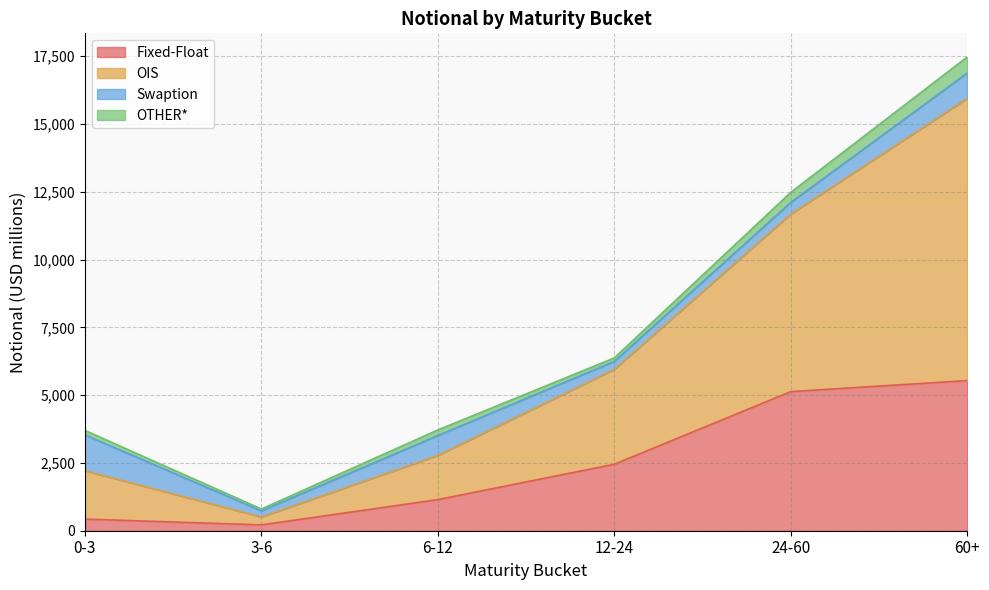

True or false: OIS has more than 2 interior local peaks.

False